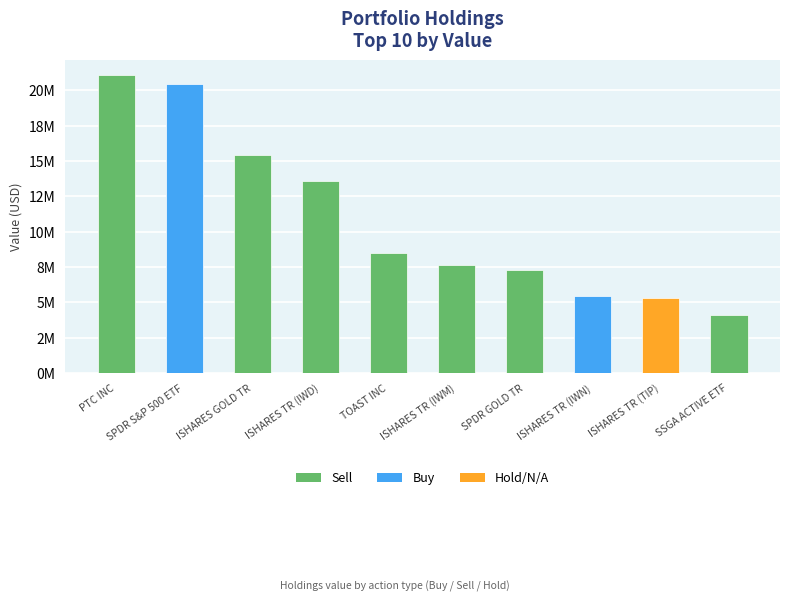

What is the smallest value displayed?

4083577